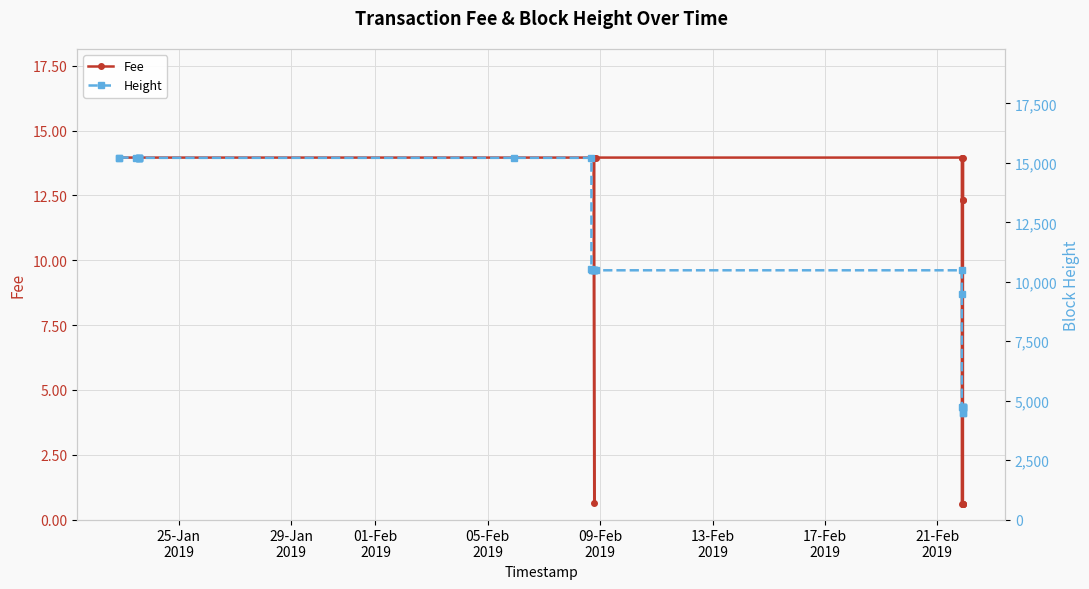

Which series has the largest range (max minus min)?

Height